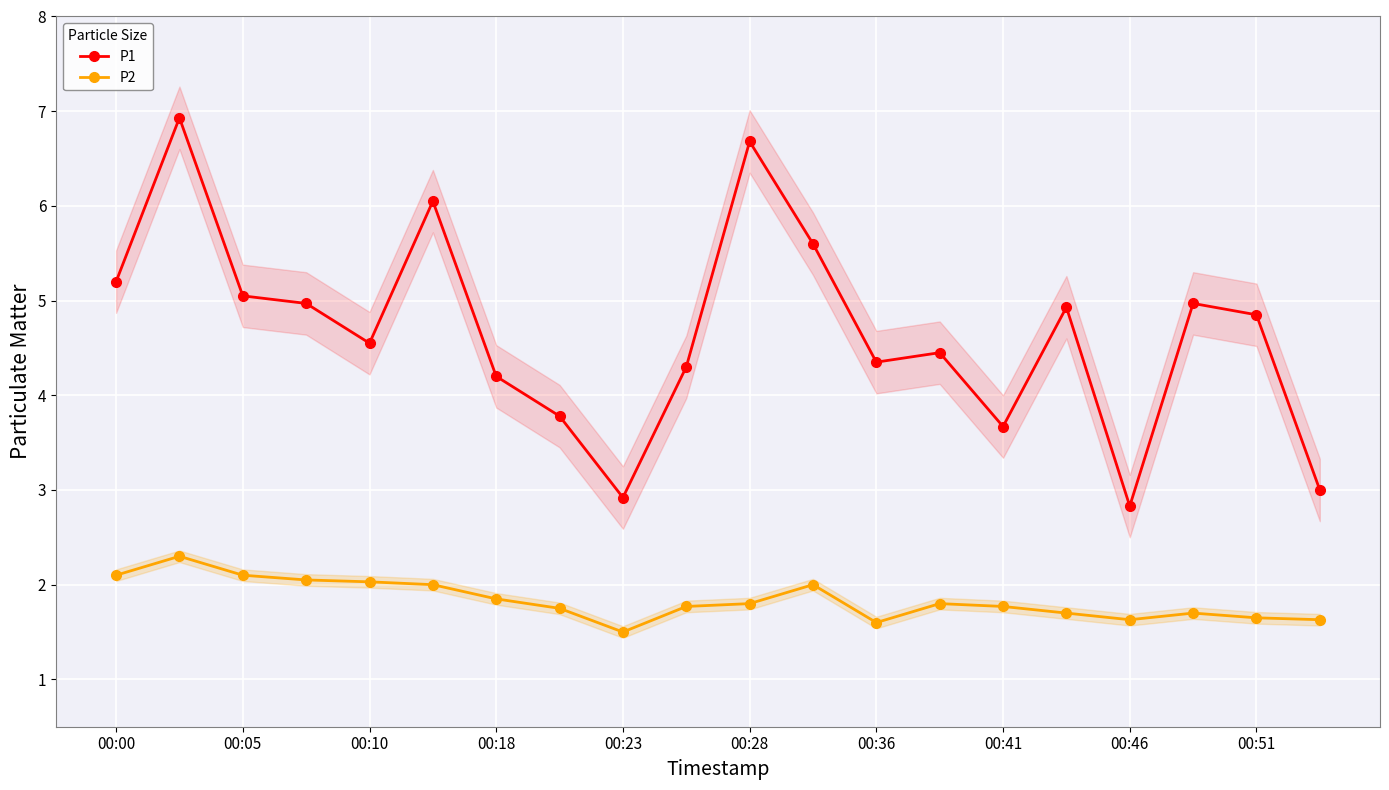

True or false: P1 and P2 cross at least once.

False